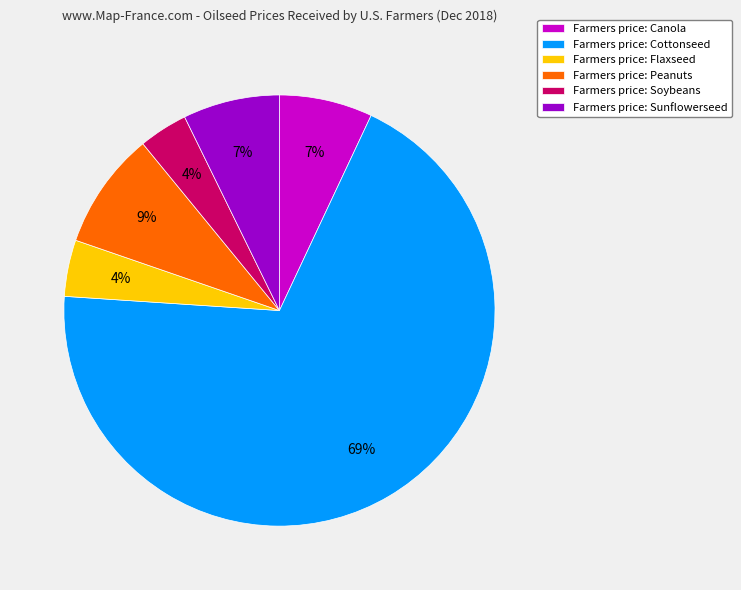

Do Farmers price: Cottonseed and Farmers price: Peanuts together represent more than half of the pie?

Yes